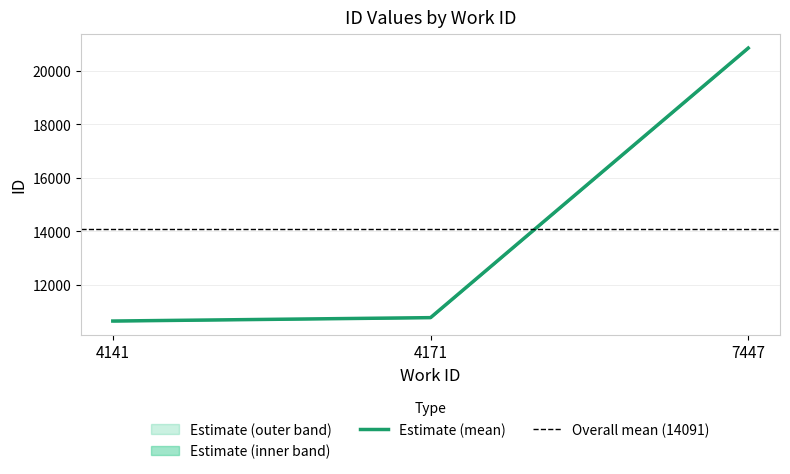

What is the change in value from 4141 to 7447?

+10205